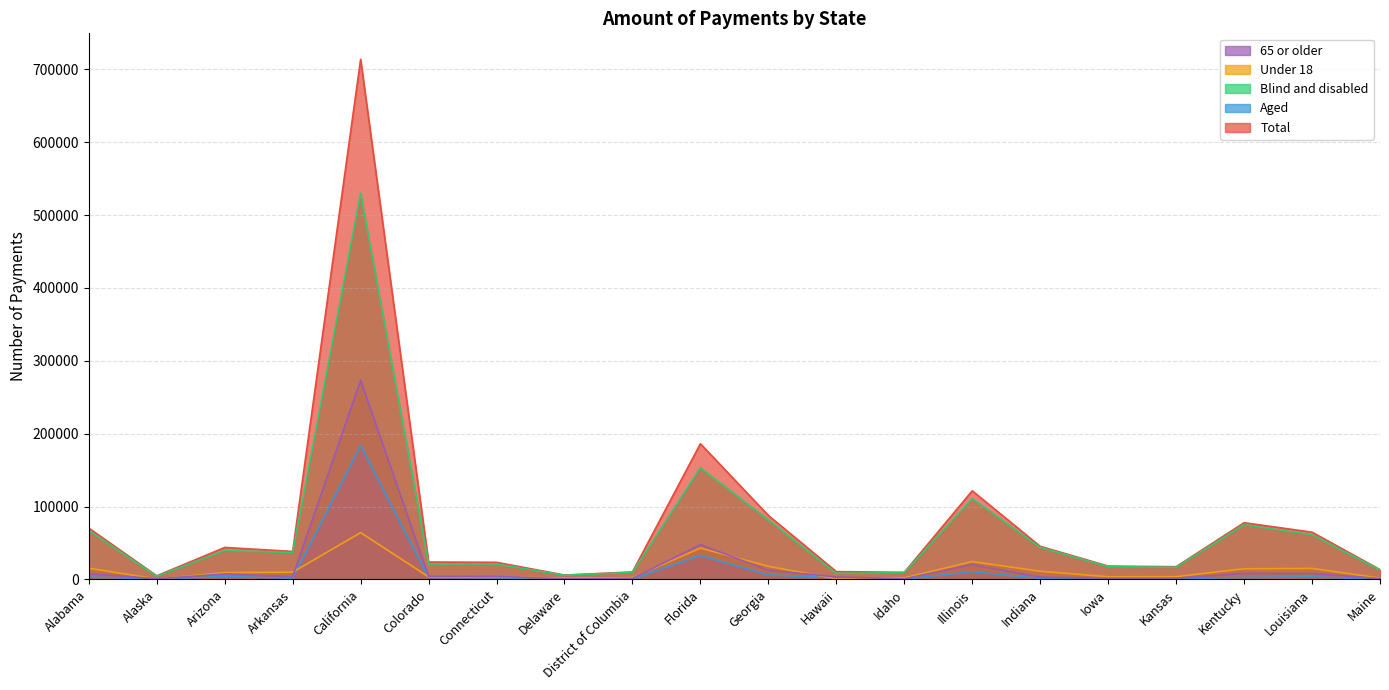

What is the average value of the 65 or older series?

20601